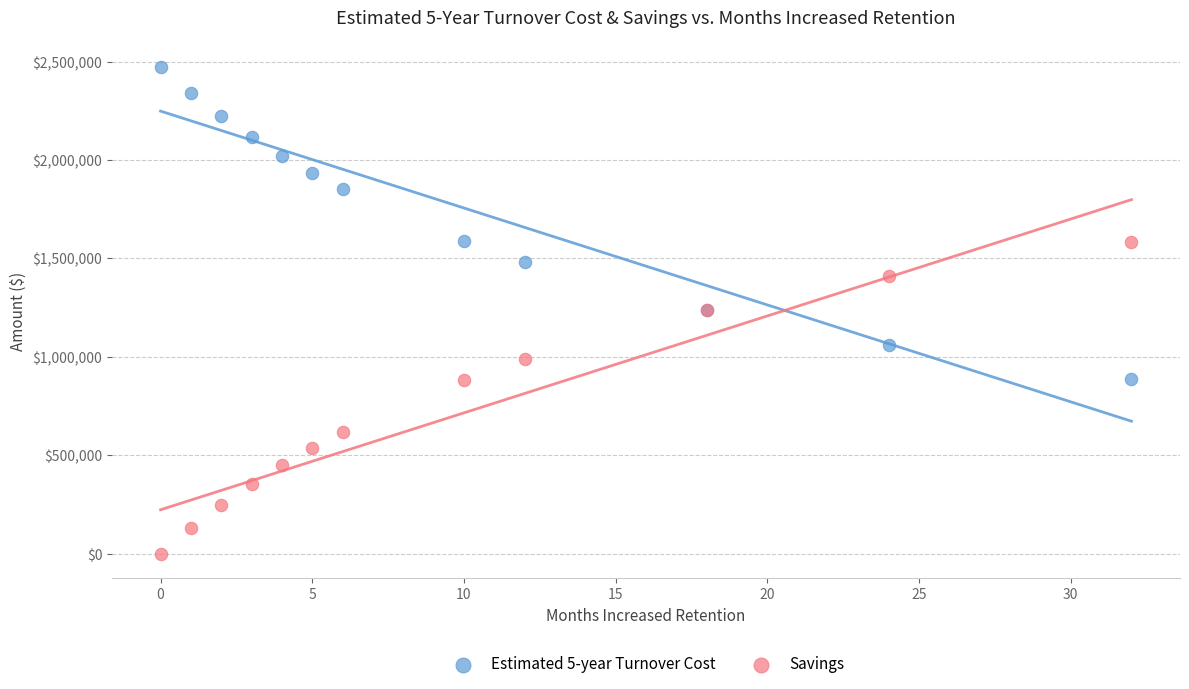

Which series contains the highest Y value?

Estimated 5-year Turnover Cost